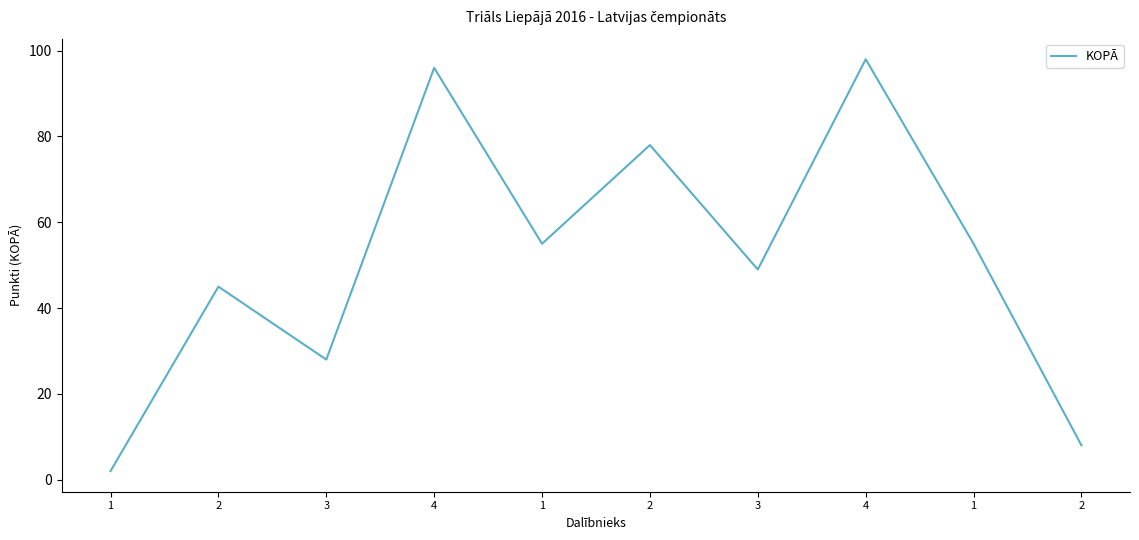

Approximately how many times larger is the value at 3 compared to 3?

1.8